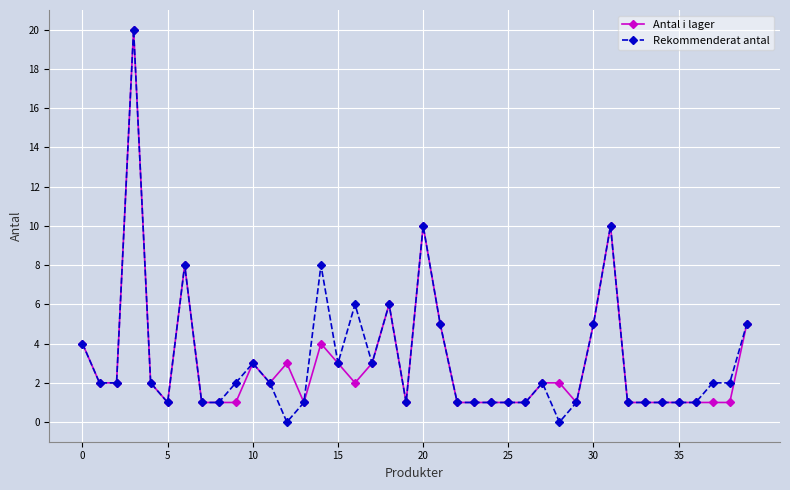

How many data points does each series have?

40